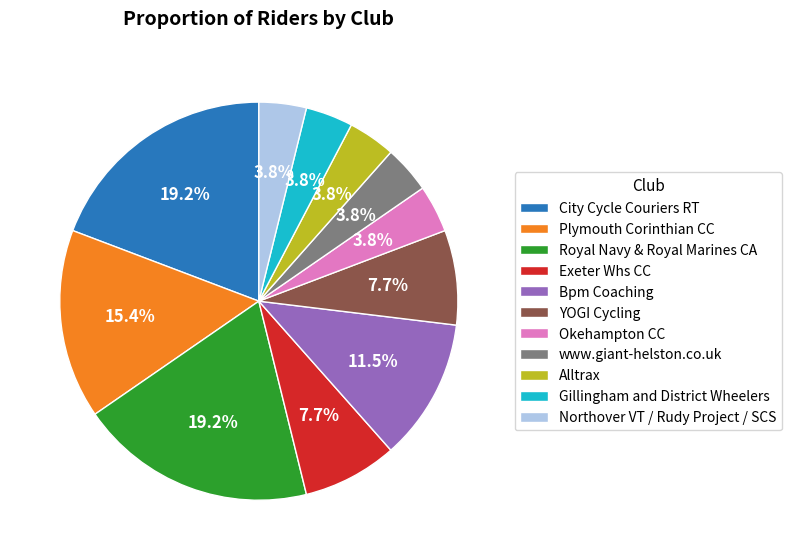

Does any single category account for the majority?

No